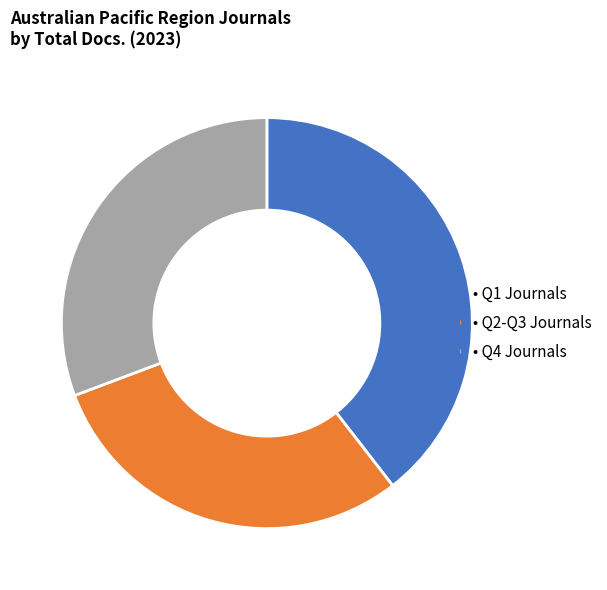

Is there any slice that represents more than half of the pie?

No